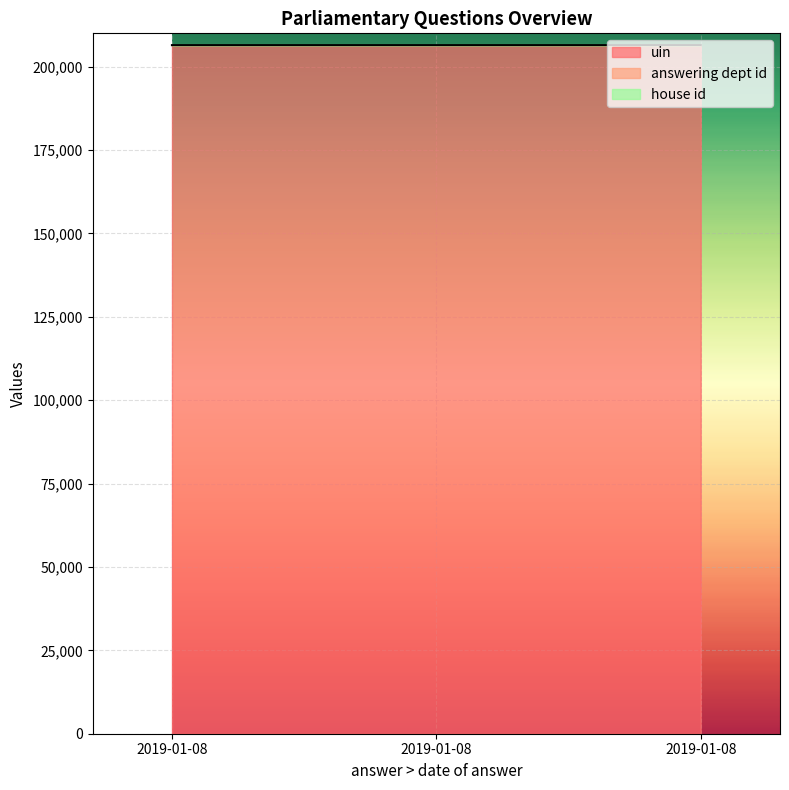

How many lines are shown in the chart?

3